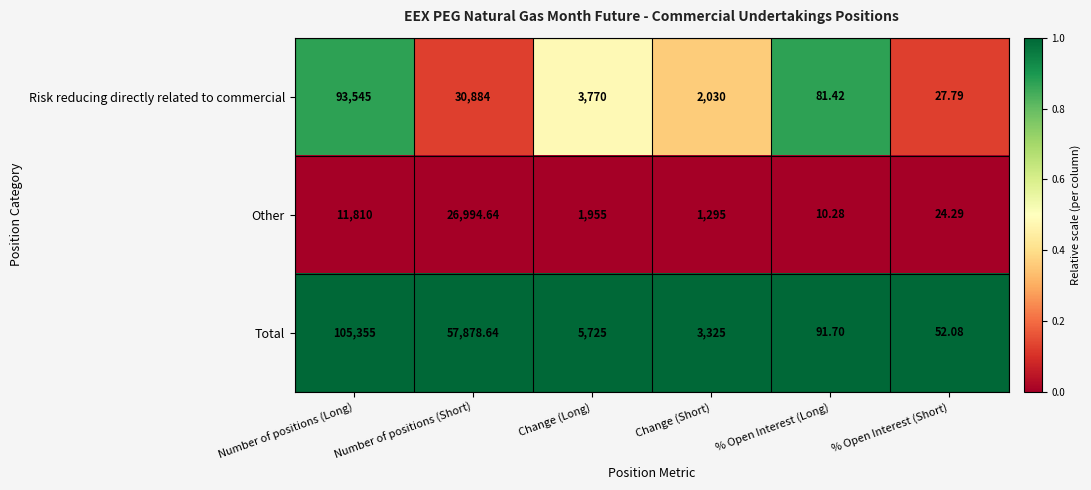

List the series in order of their peak value, highest first.

Total, Risk reducing directly related to commercial, Other